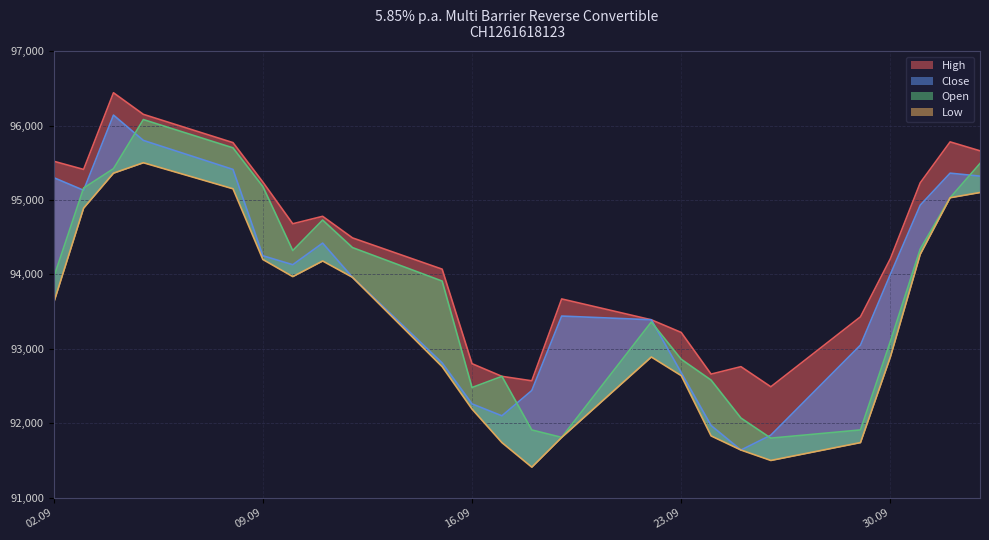

What are all the series names shown in the legend?

High, Close, Open, Low